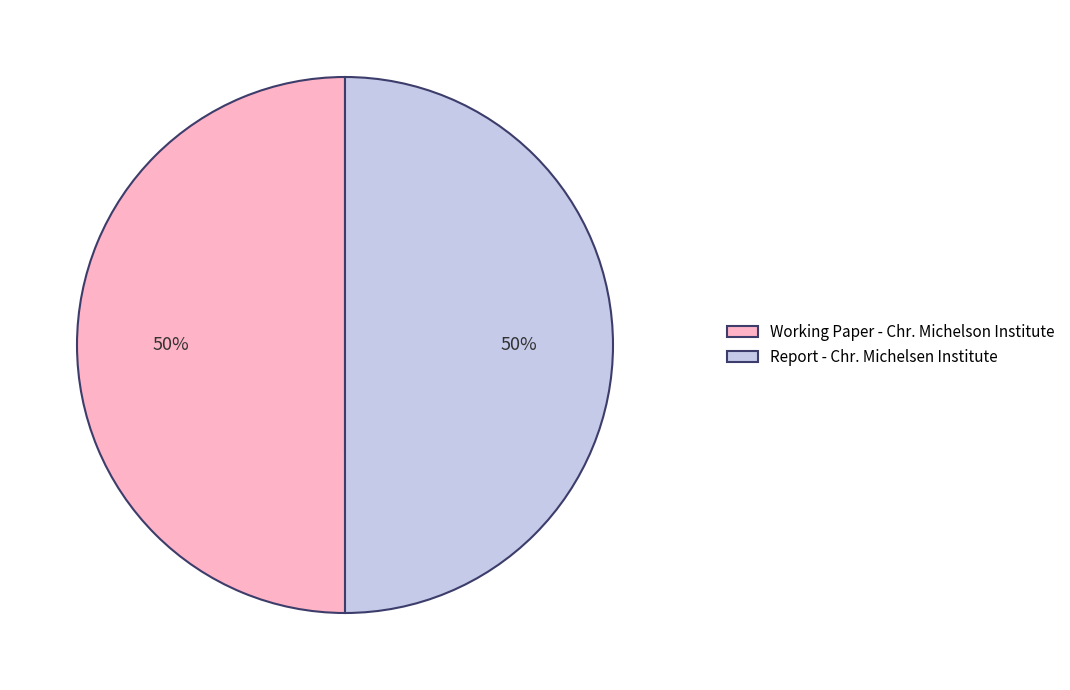

True or false: Report - Chr. Michelsen Institute accounts for 36% of the total.

False